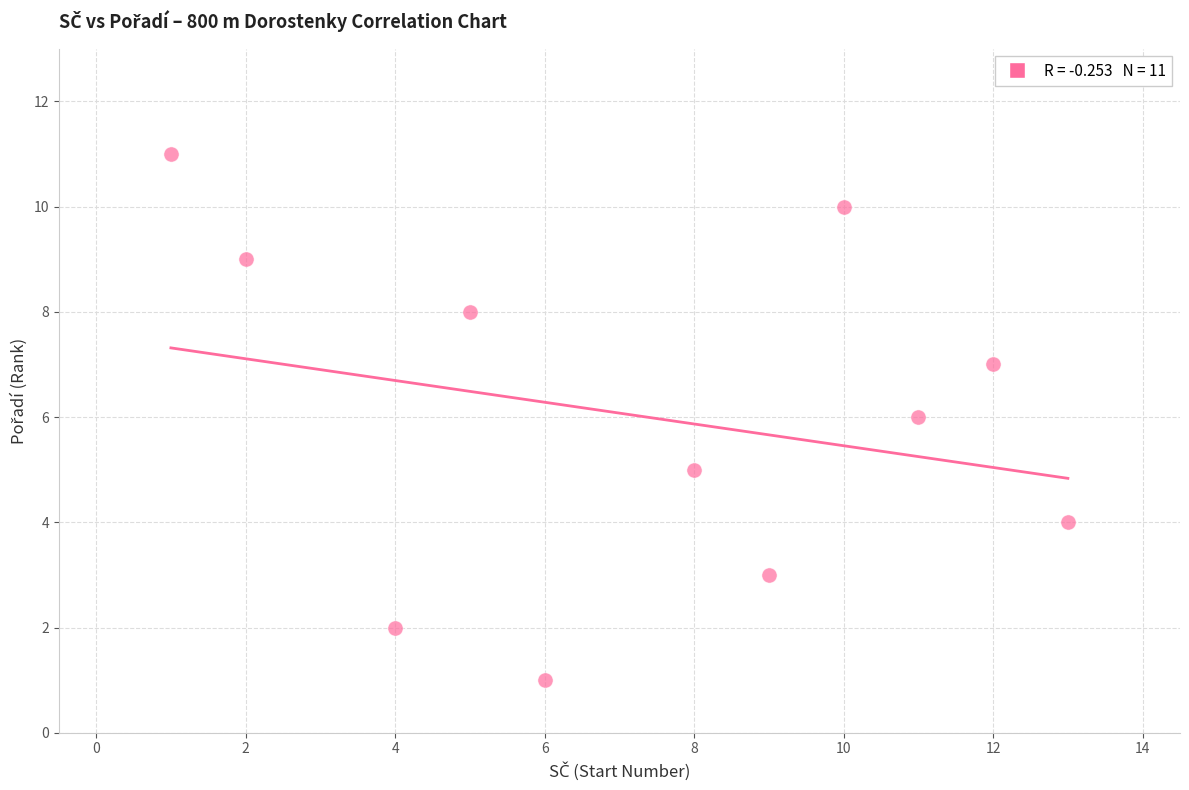

What is the average X value?

7